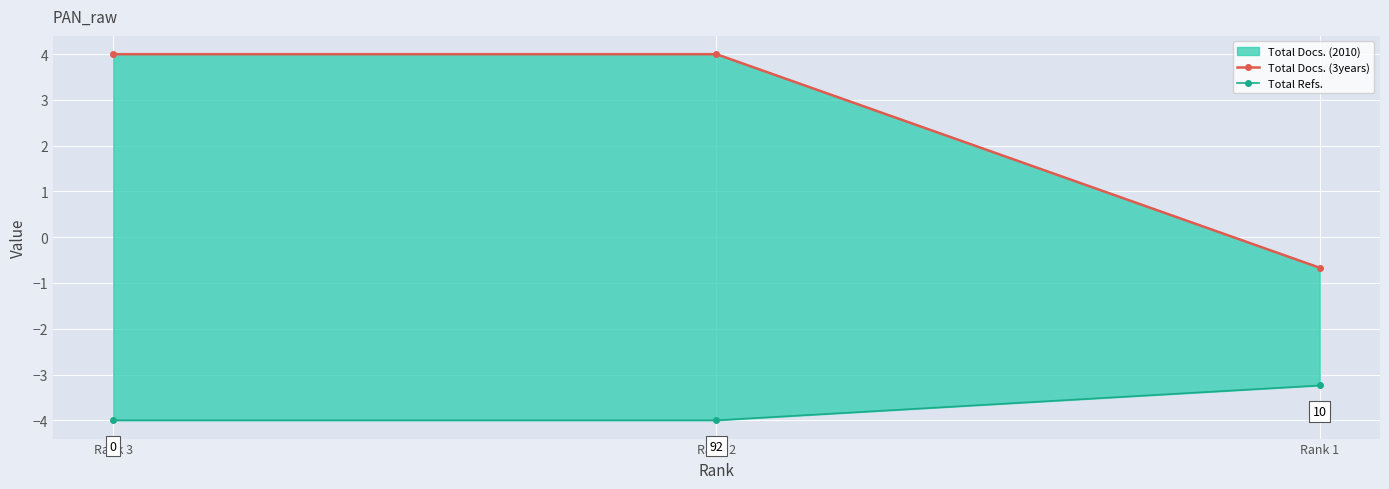

What is the approximate value of Total Docs. (3years) at Rank 3?

4.0